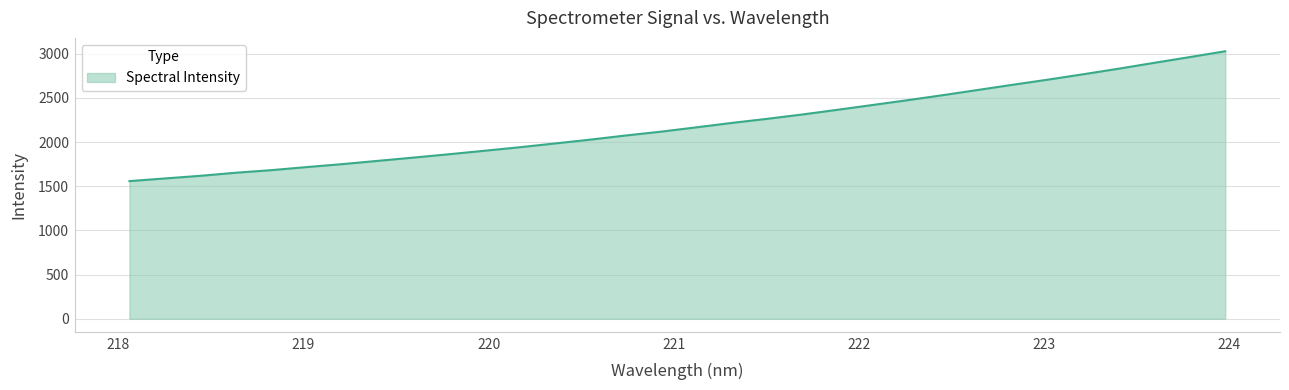

What is the difference between the maximum and minimum values?

1469.6